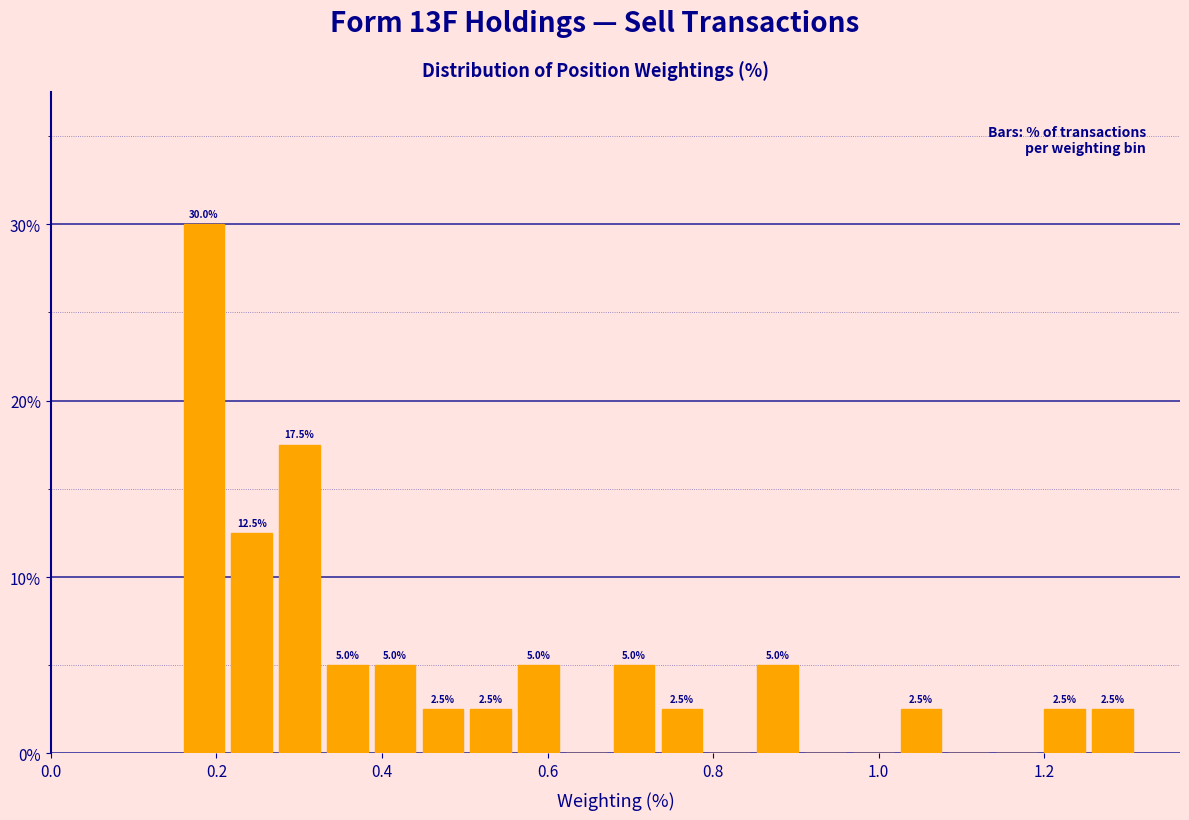

Read against the x-axis, roughly where is the centre of the tallest bar?

0.18